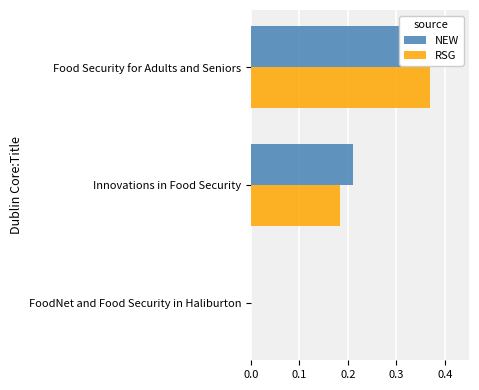

How many values in NEW are above zero?

2